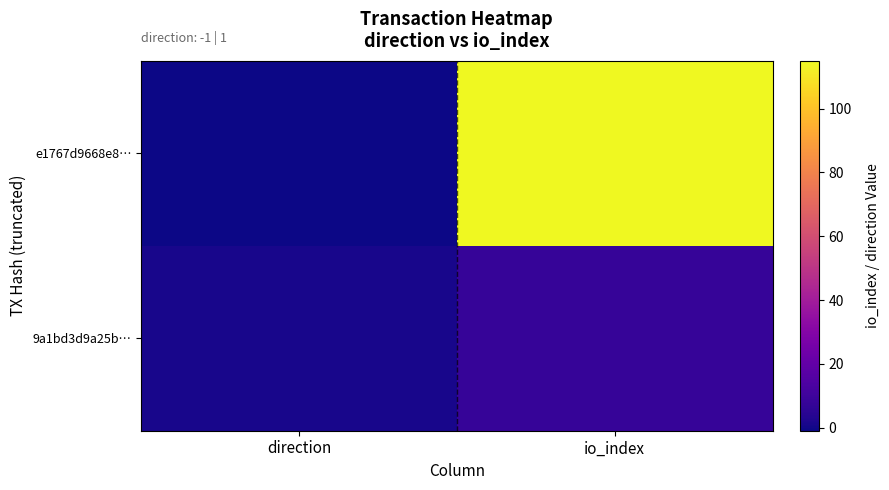

How many series are shown in this chart?

2